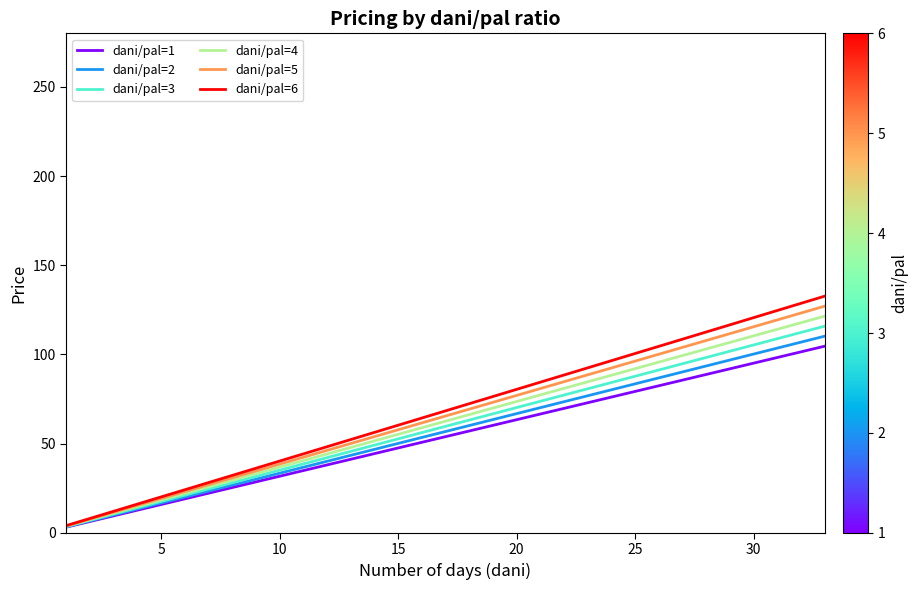

What is the minimum value for dani/pal=2?

3.3